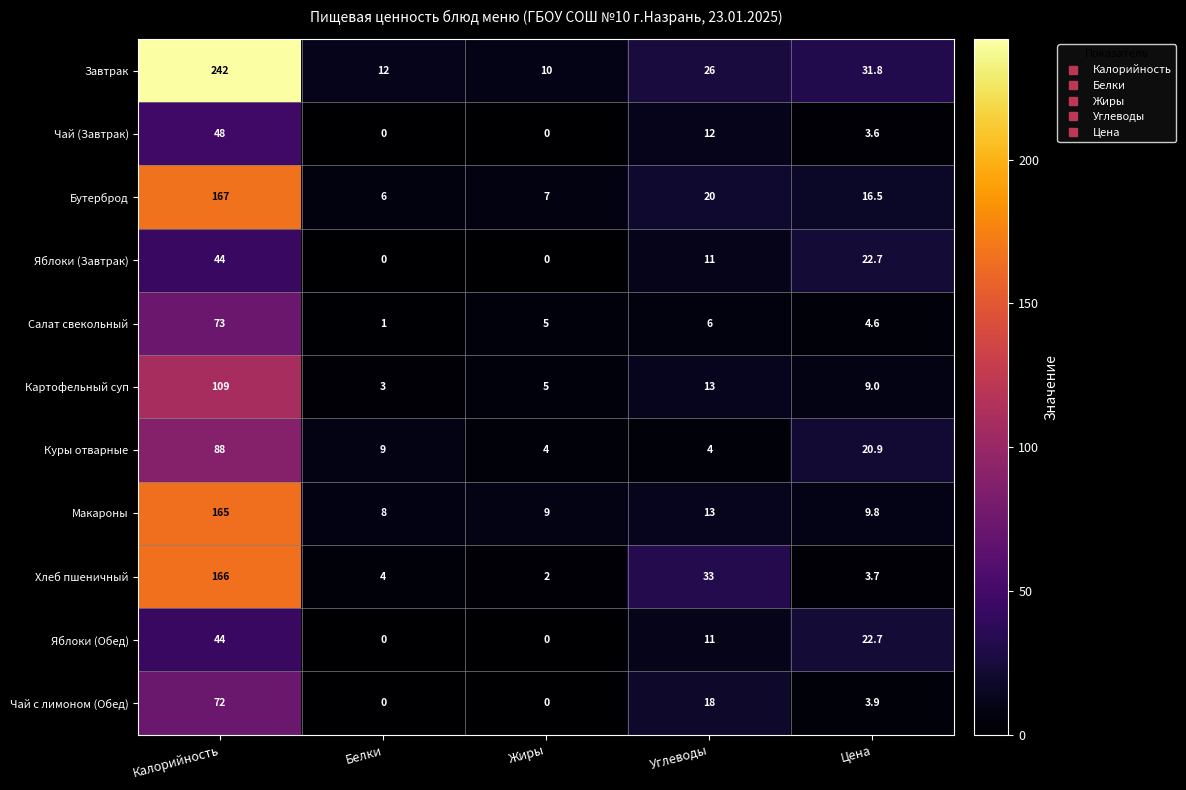

What is the greatest value displayed?

242.0